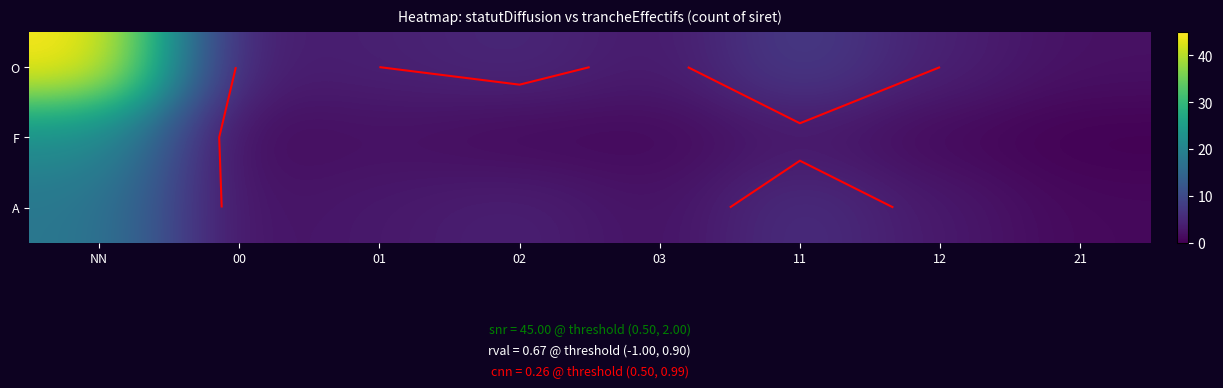

What is the spread (max minus min) of values at NN?

27